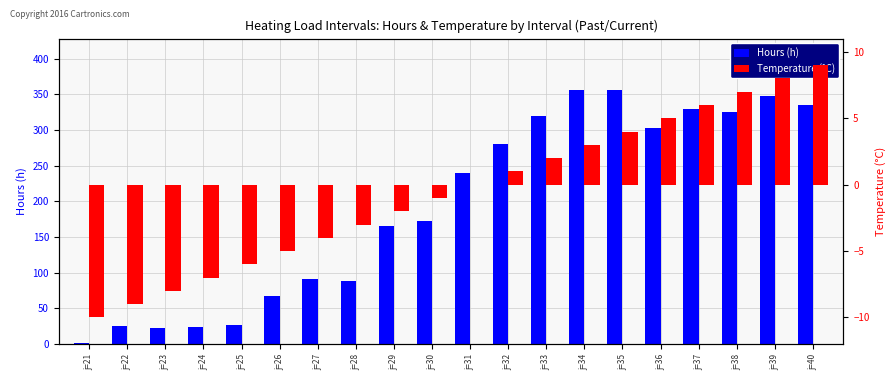

List the series in order of their peak value, lowest first.

Temperature (°C), Hours (h)